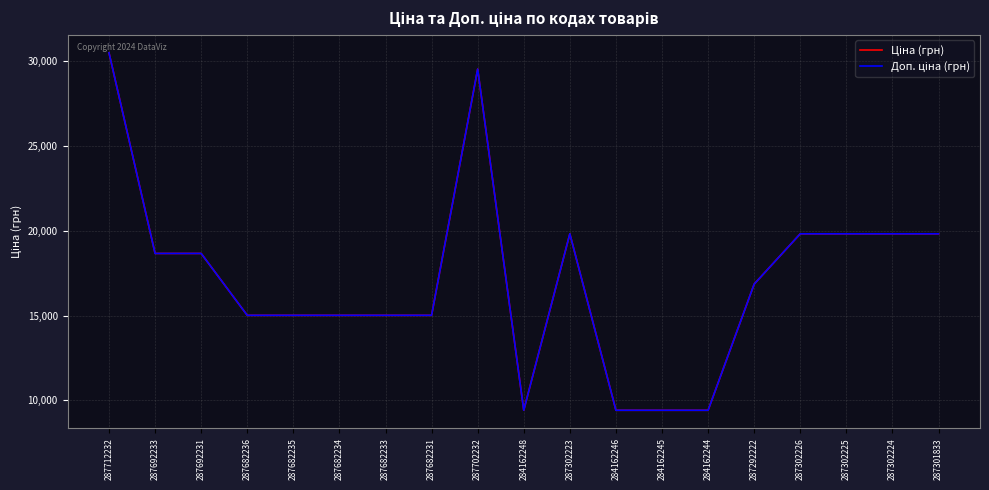

Does the chart have visible grid lines?

Yes